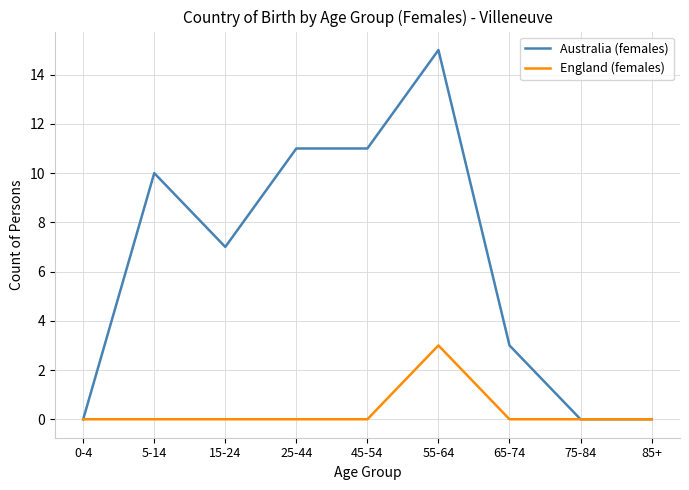

Which series has the largest total across all categories?

Australia (females)